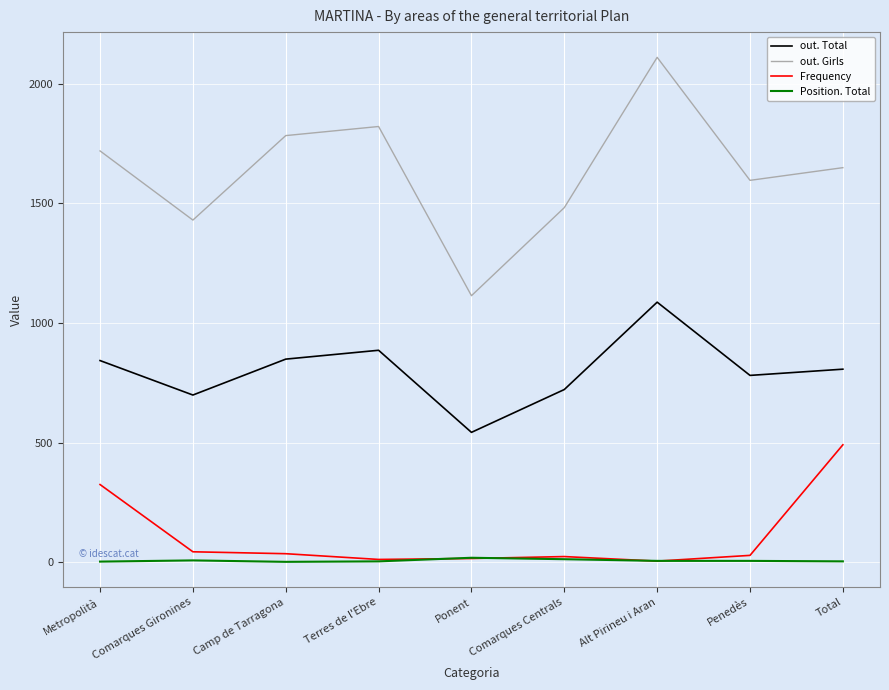

True or false: out. Girls and Position. Total cross at least once.

False